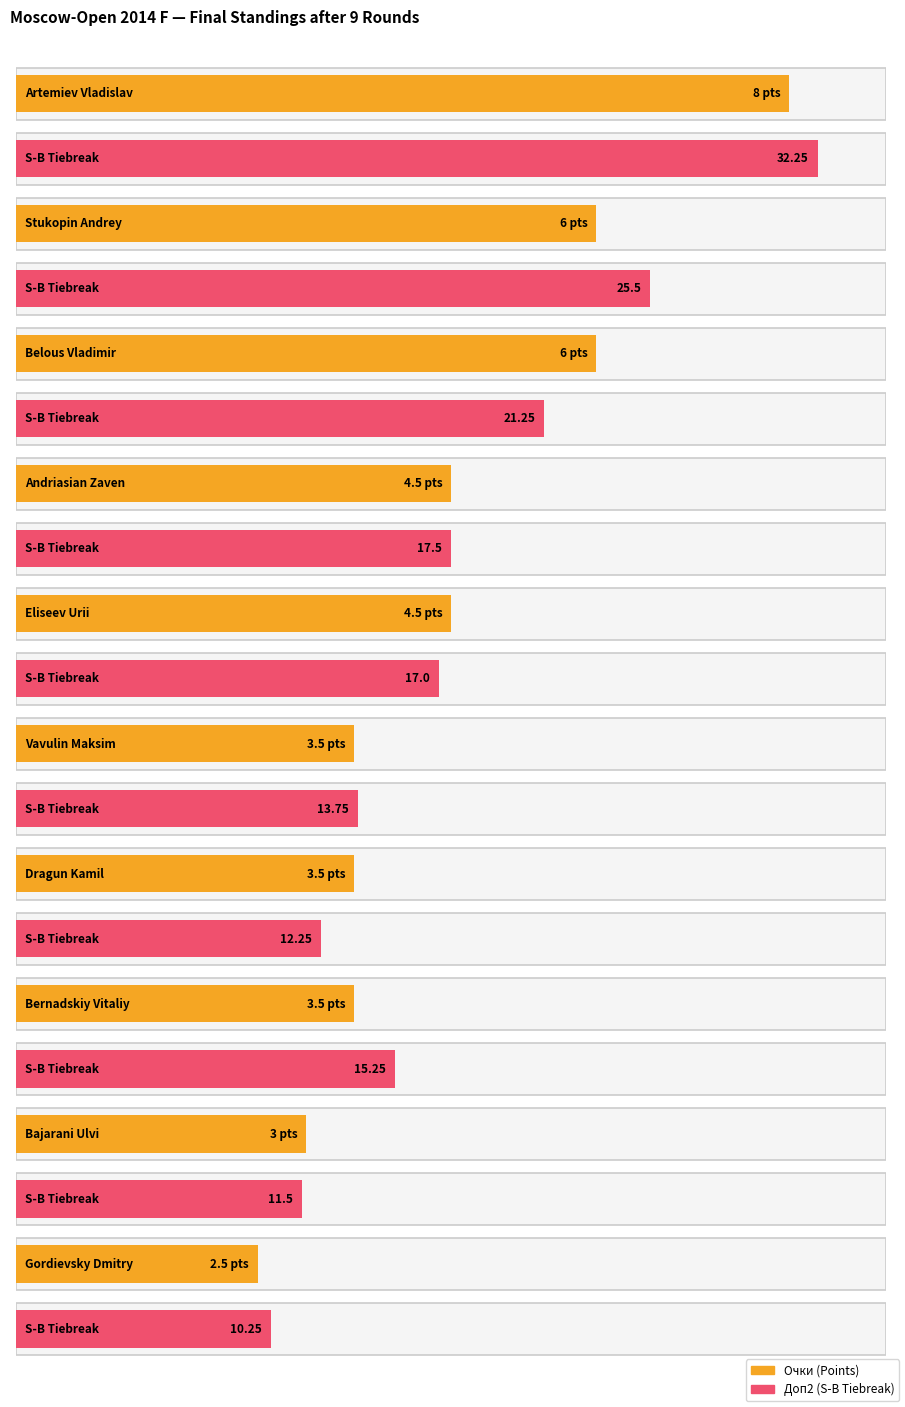

At which category is the sum across all series the highest?

Artemiev Vladislav